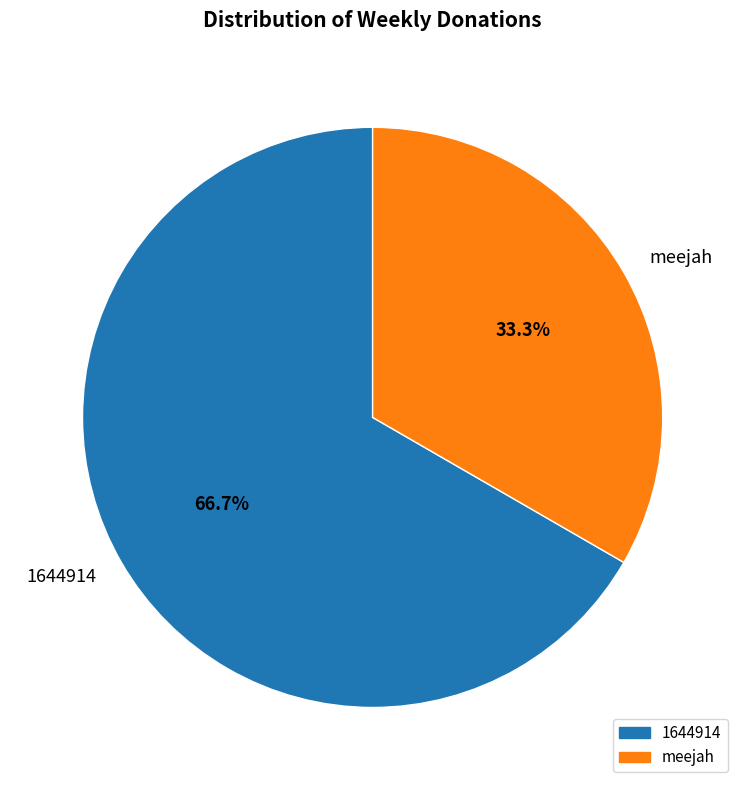

What percentage is NOT represented by 1644914?

33.3%